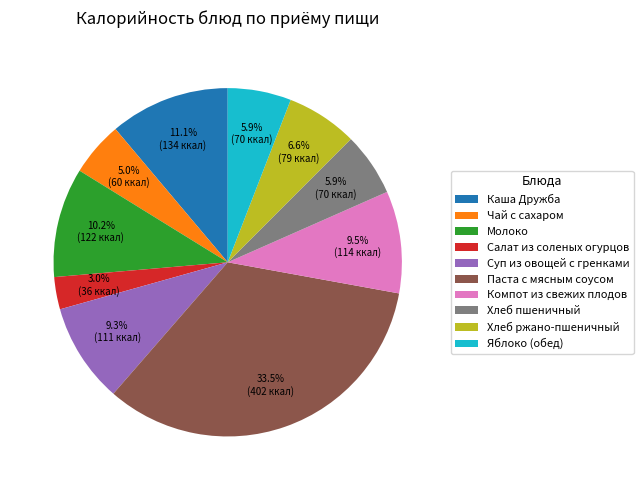

What is the ratio of the value at Молоко to the value at Каша Дружба?

0.9